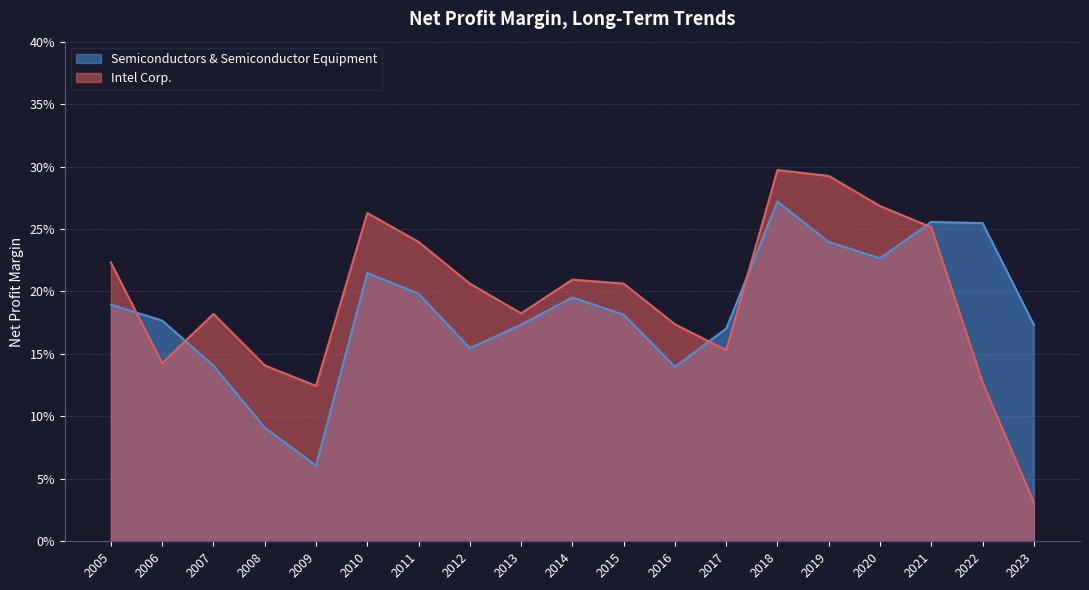

At which category is the sum across all series the highest?

2018